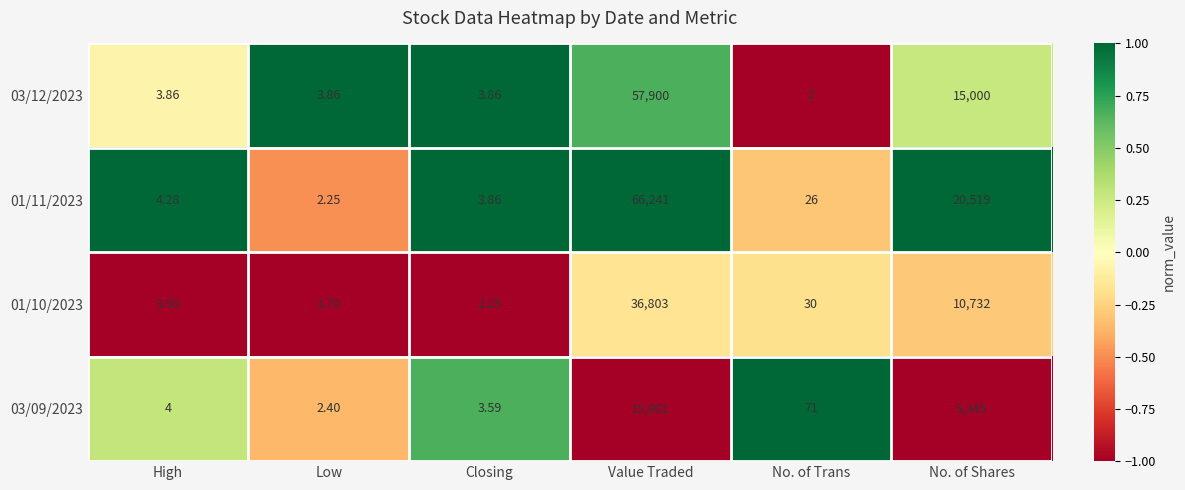

Between High and Closing, which series saw the biggest shift?

01/10/2023